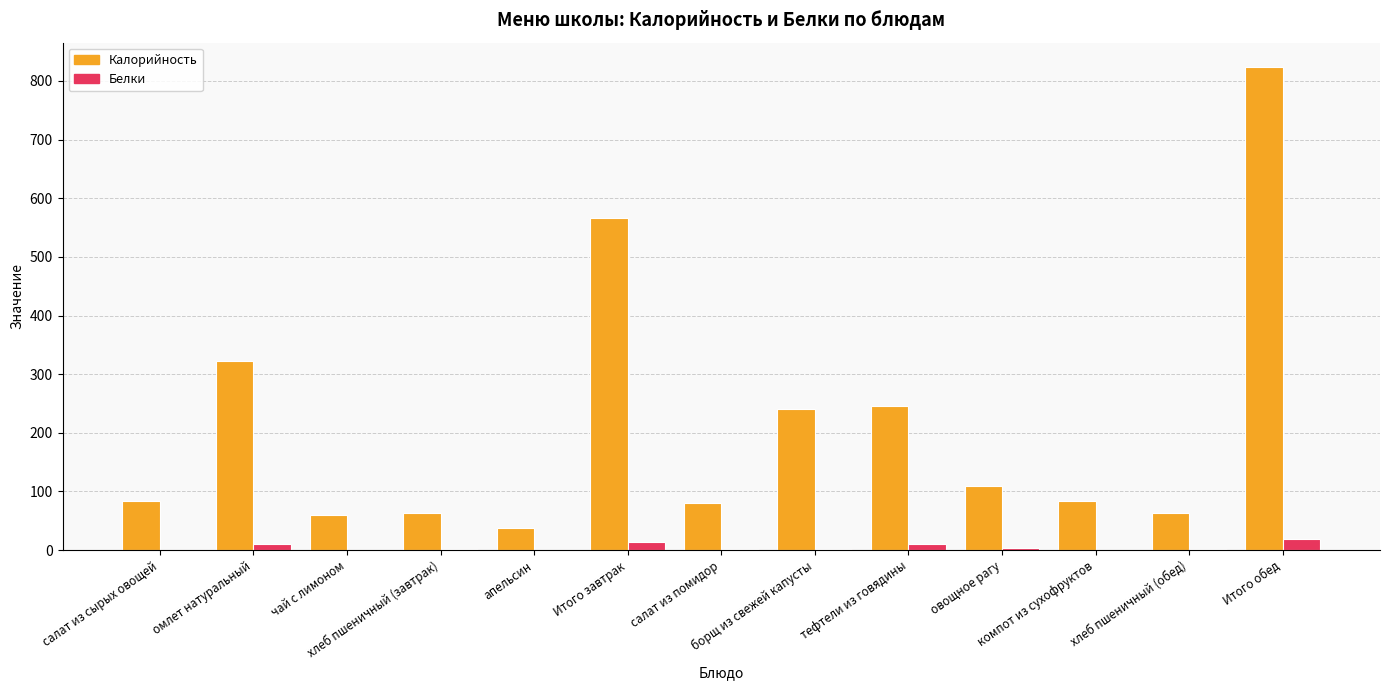

Between салат из сырых овощей and чай с лимоном, which series saw the biggest shift?

Калорийность